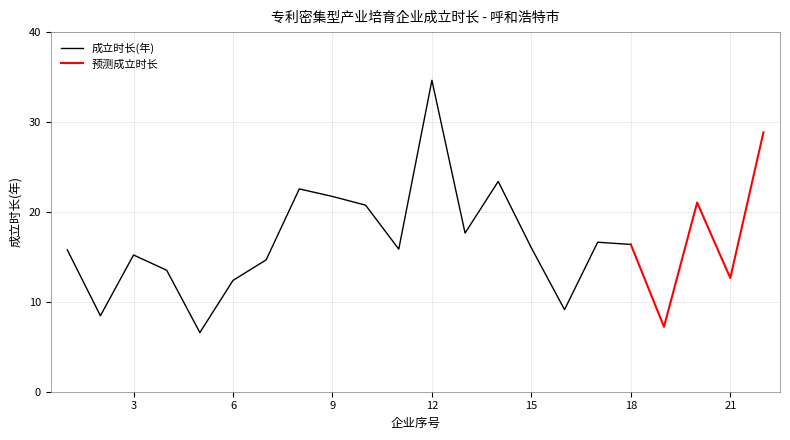

What is the lowest value of the 序号 series?

1.0